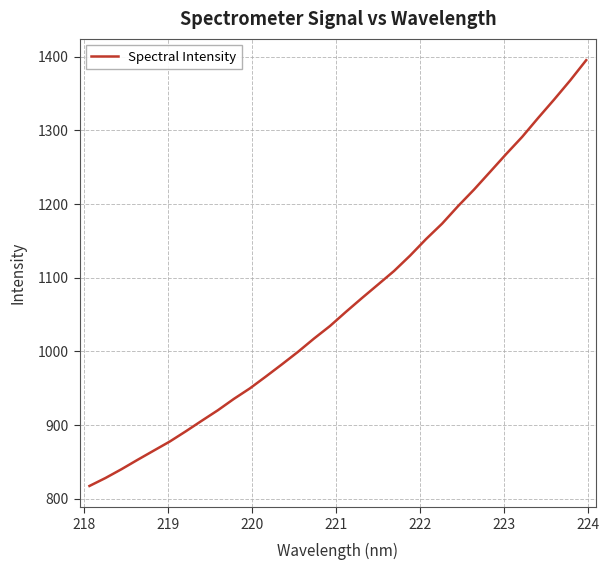

What is the greatest value displayed?

1395.4